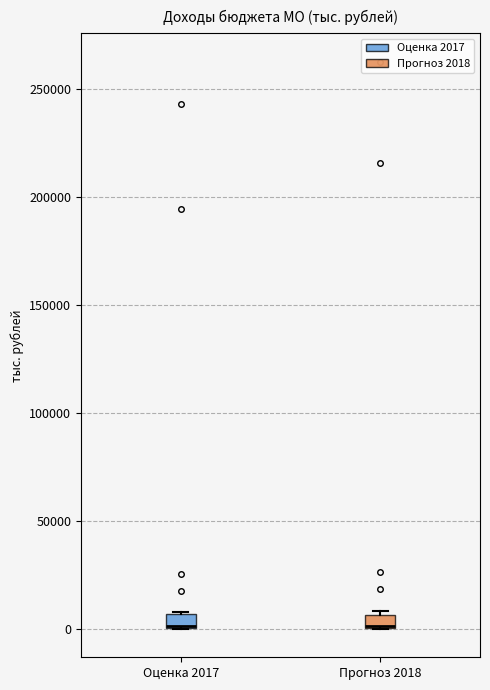

Where is the lower edge of the box for Оценка 2017 on the y-axis? The values are not printed on the chart, so give them approximately, as read against the axis.

0